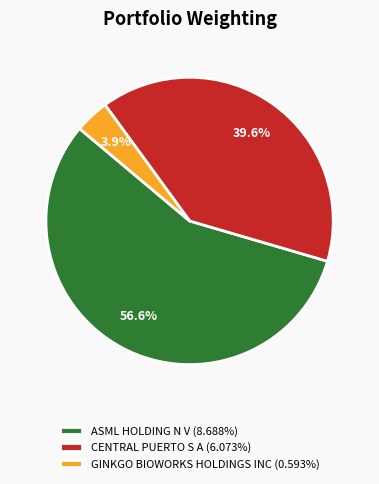

To the nearest percent, what is the difference between the largest and smallest slice percentages?

53%